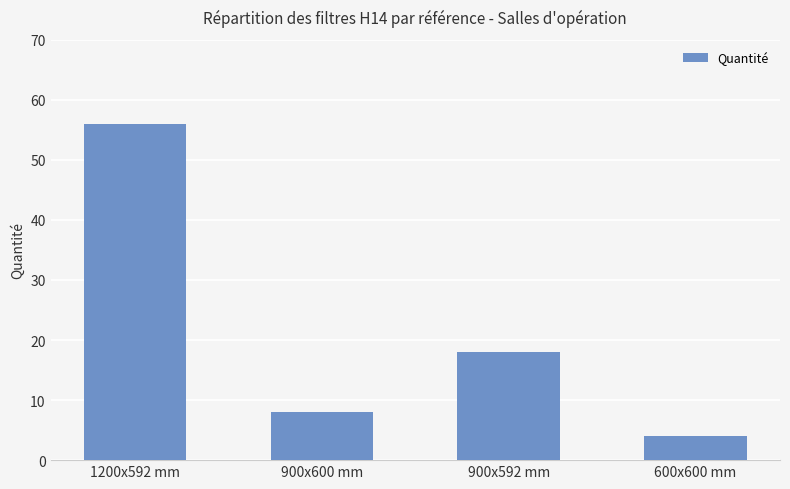

How many values are below 18?

2